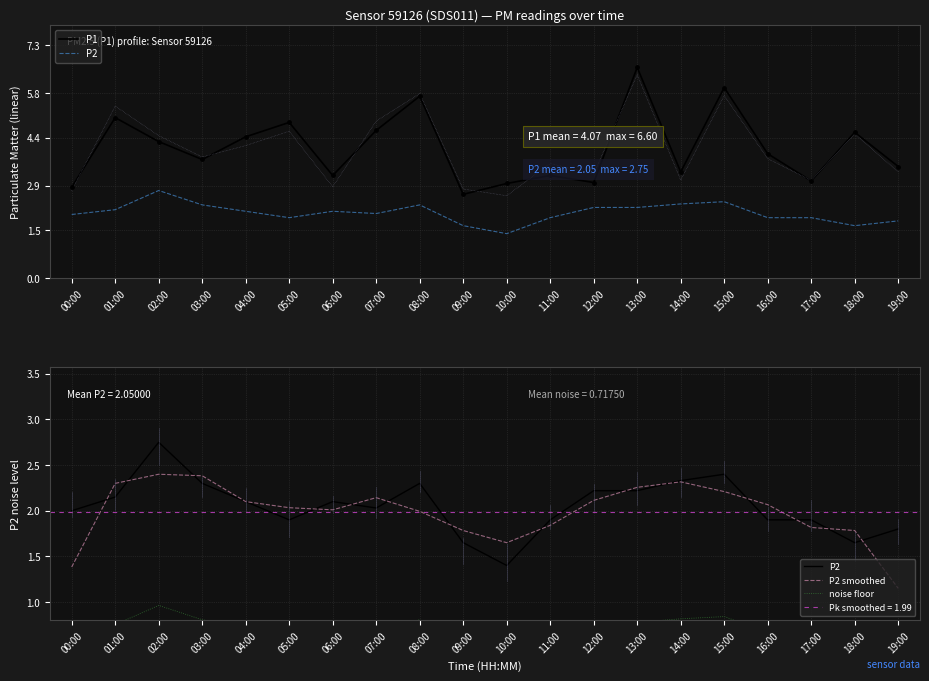

What is the total value across all series at 11:00?

7.6